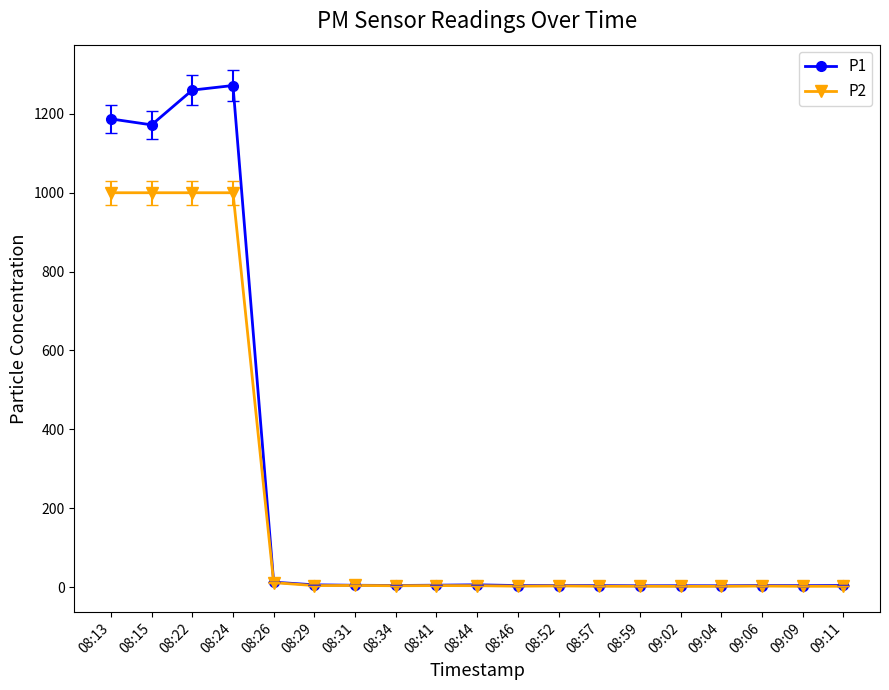

What is the greatest value displayed?

1271.8